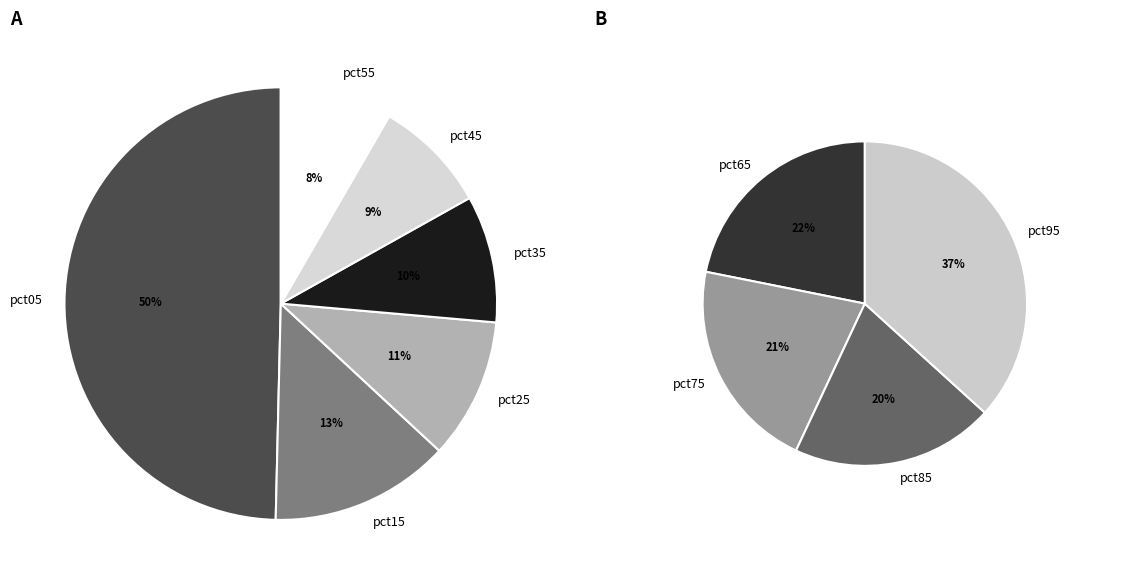

True or false: pct55 accounts for 1% of the total.

False